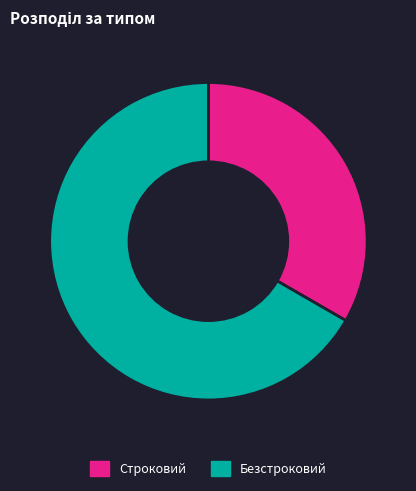

The Строковий slice represents 33% of the pie. True or false?

True